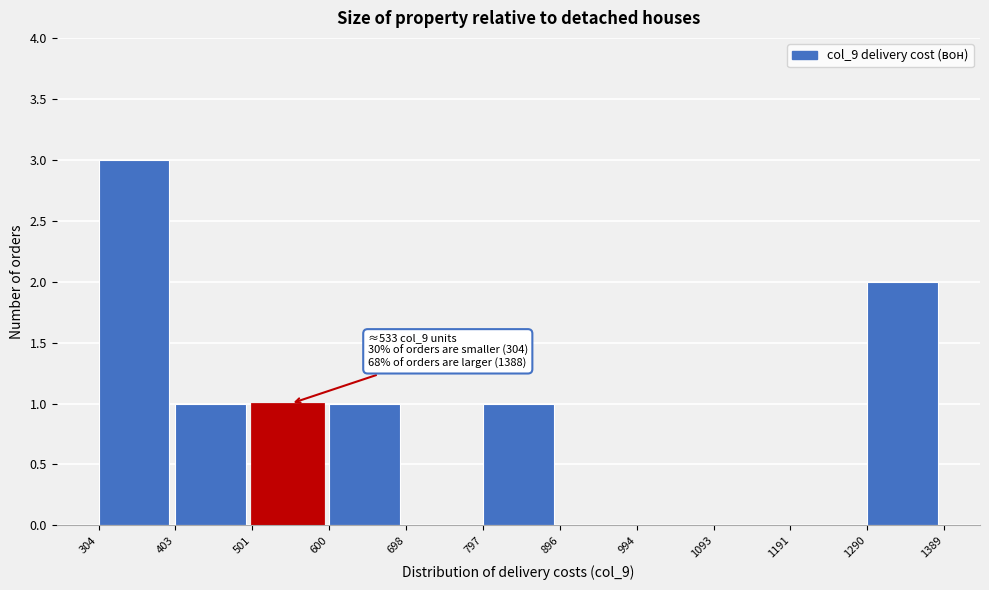

Over which range of the x-axis is the bar tallest?

304 to 403